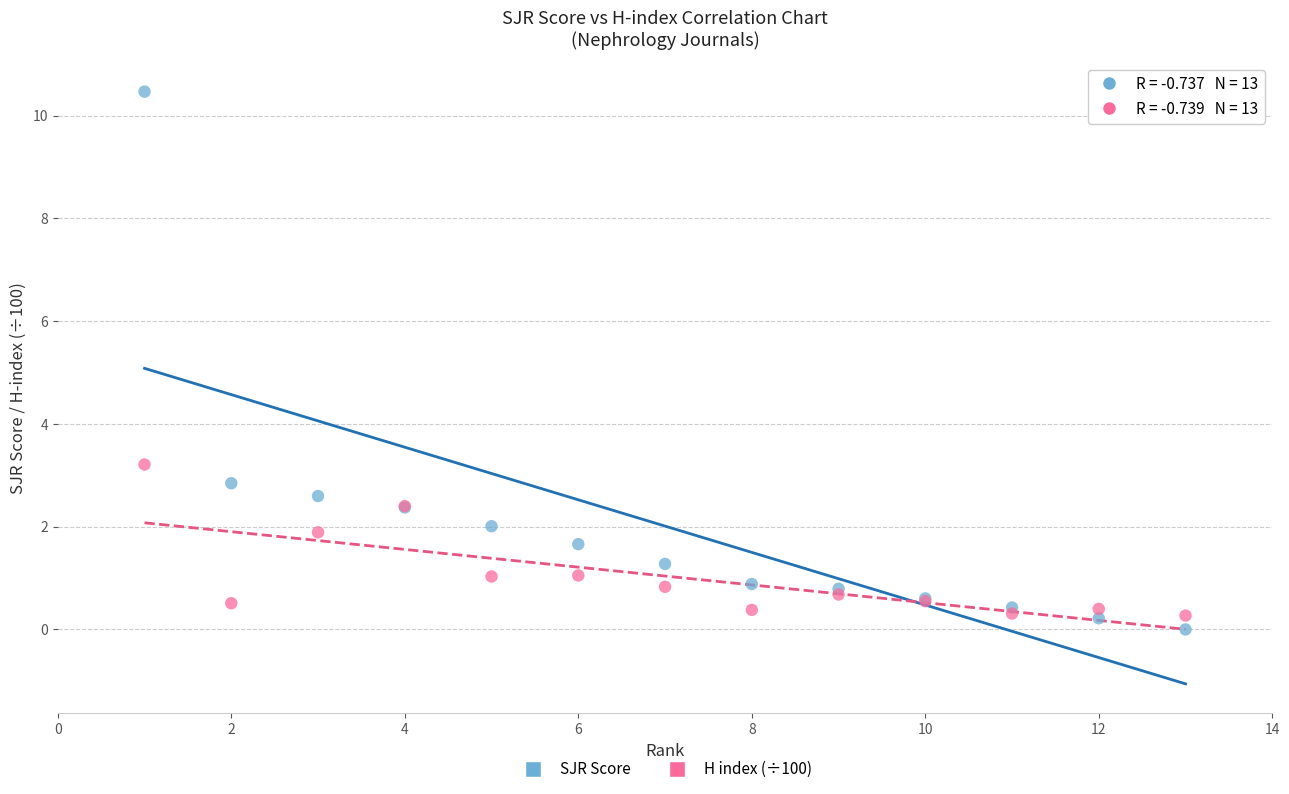

Which series has the widest spread of Y values?

SJR Score